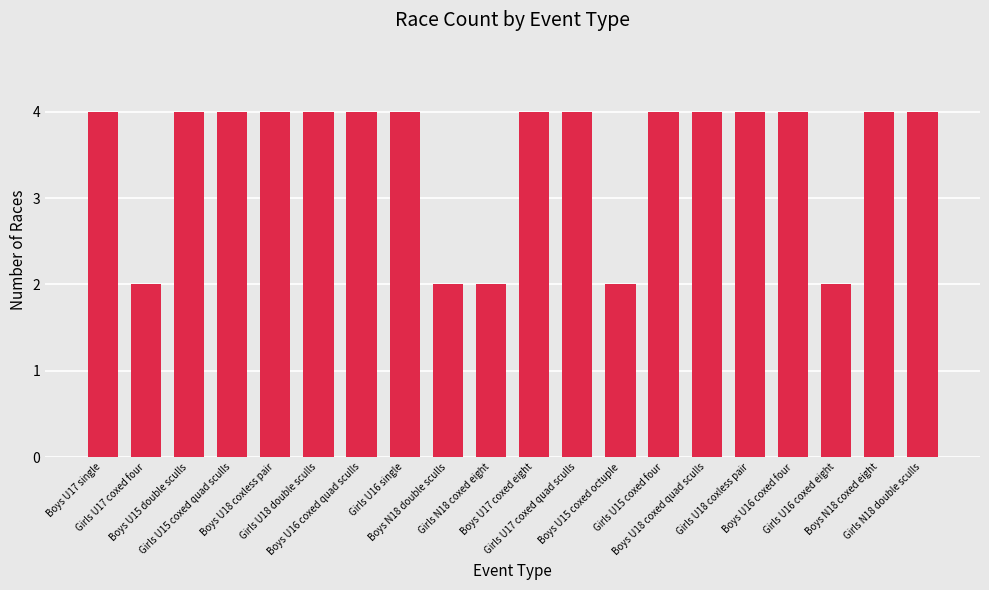

Reading left to right, extract all data points from this chart.

4	2	4	4	4	4	4	4	2	2	4	4	2	4	4	4	4	2	4	4